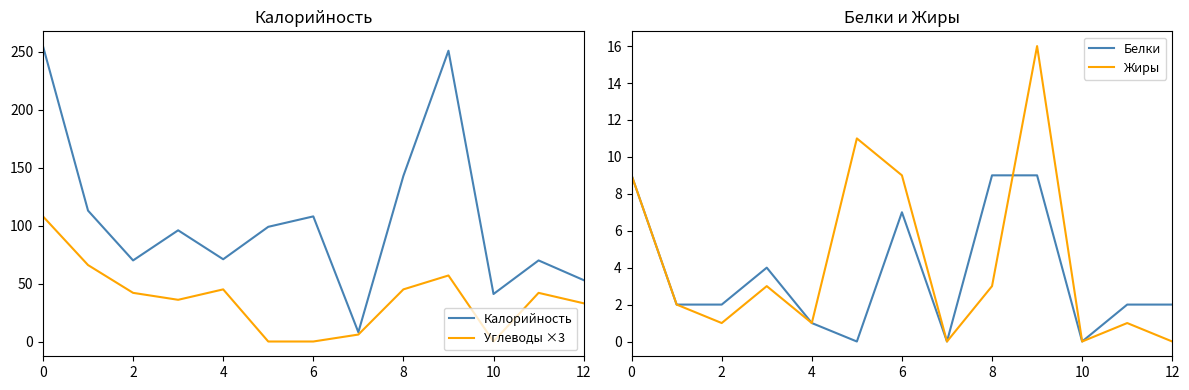

How many lines are shown in the chart?

4